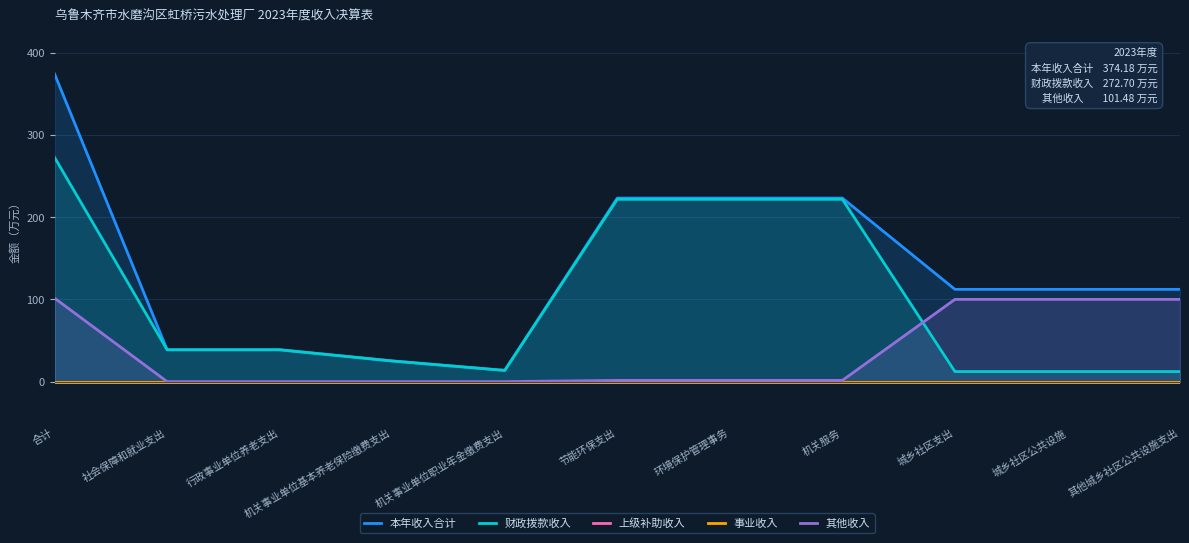

Rank the series at 城乡社区支出 from highest to lowest value.

本年收入合计, 其他收入, 财政拨款收入, 上级补助收入, 事业收入